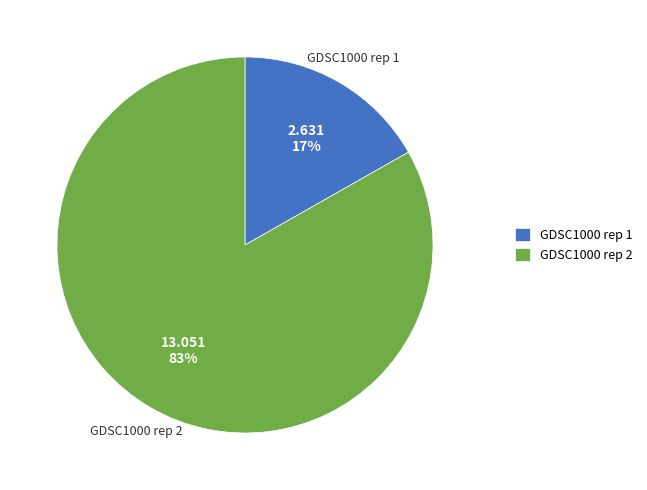

Between GDSC1000 rep 1 and GDSC1000 rep 2, which is larger?

GDSC1000 rep 2